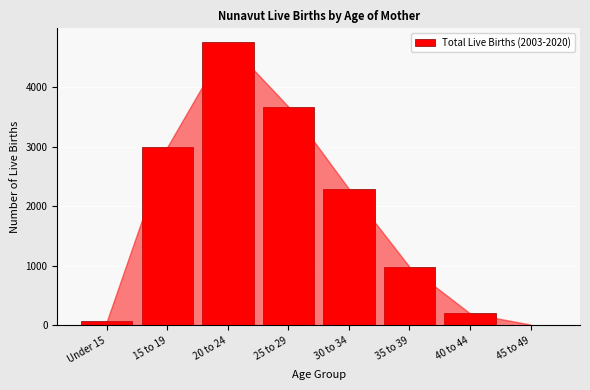

Reading left to right, transcribe all the data shown in this chart.

Under 15=67	15 to 19=2997	20 to 24=4752	25 to 29=3675	30 to 34=2293	35 to 39=985	40 to 44=203	45 to 49=15